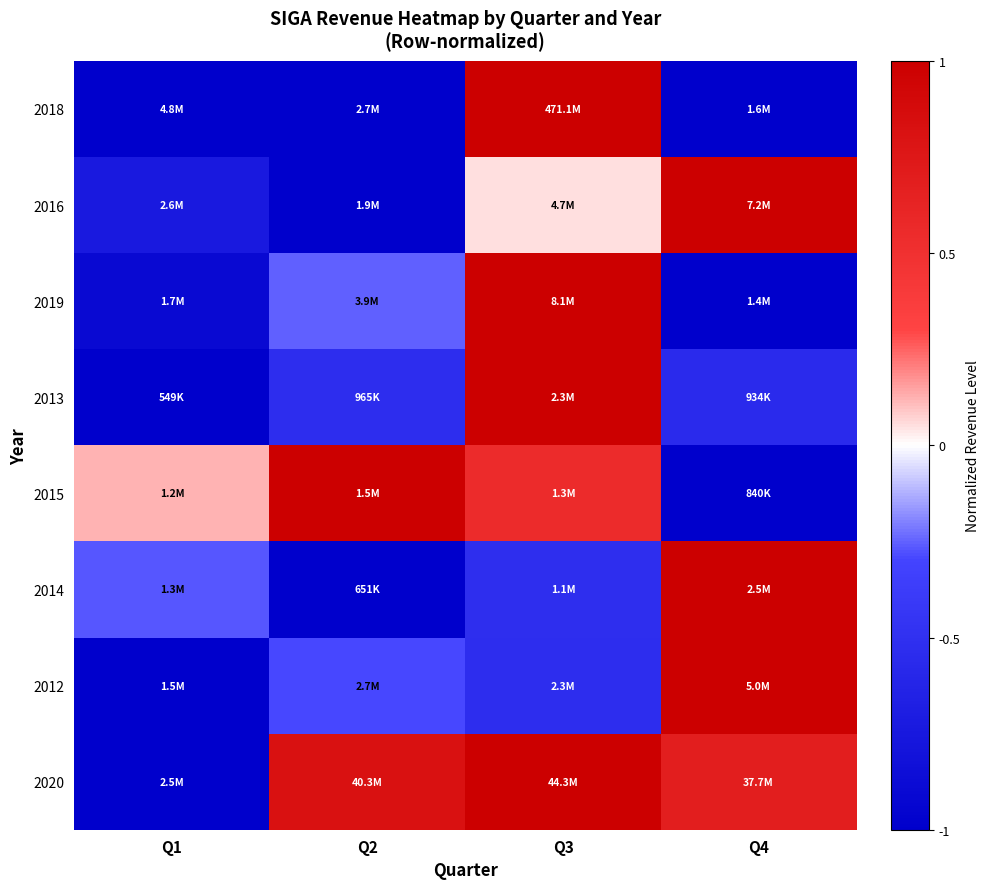

What is the minimum value shown in the chart?

-1.0